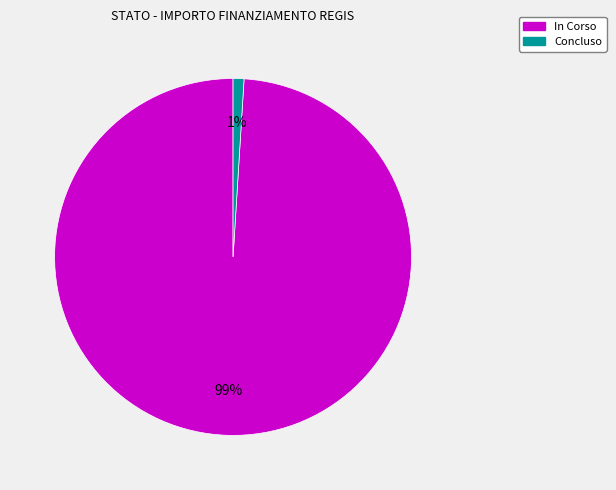

To the nearest percent, what is the difference between the largest and smallest slice percentages?

98%